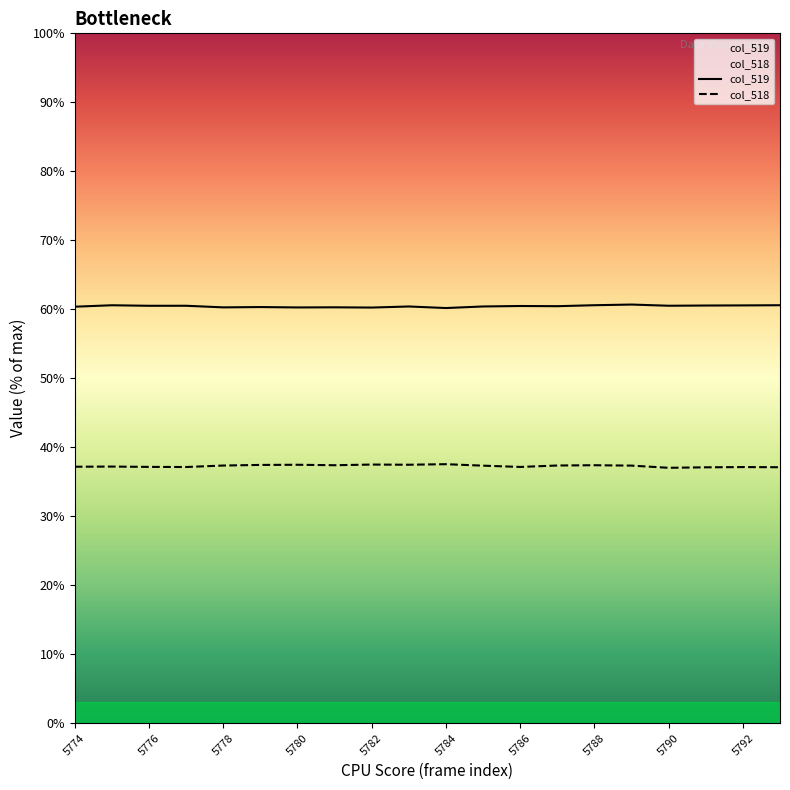

What is the label of the 1st point from the left?

5774